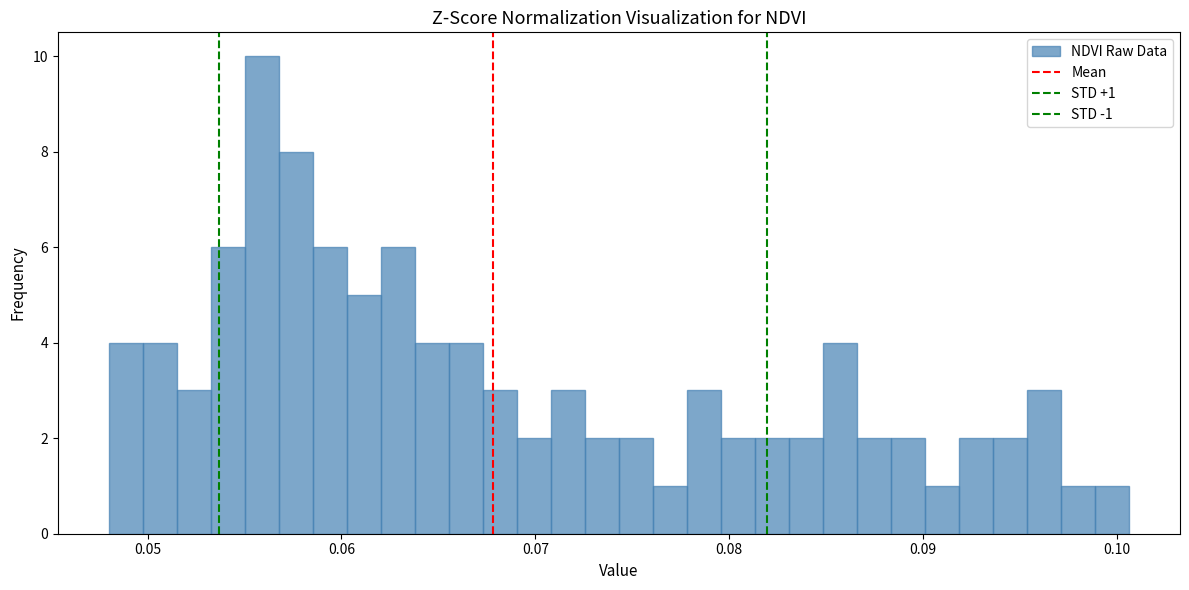

Read against the x-axis, roughly where is the centre of the tallest bar?

0.056